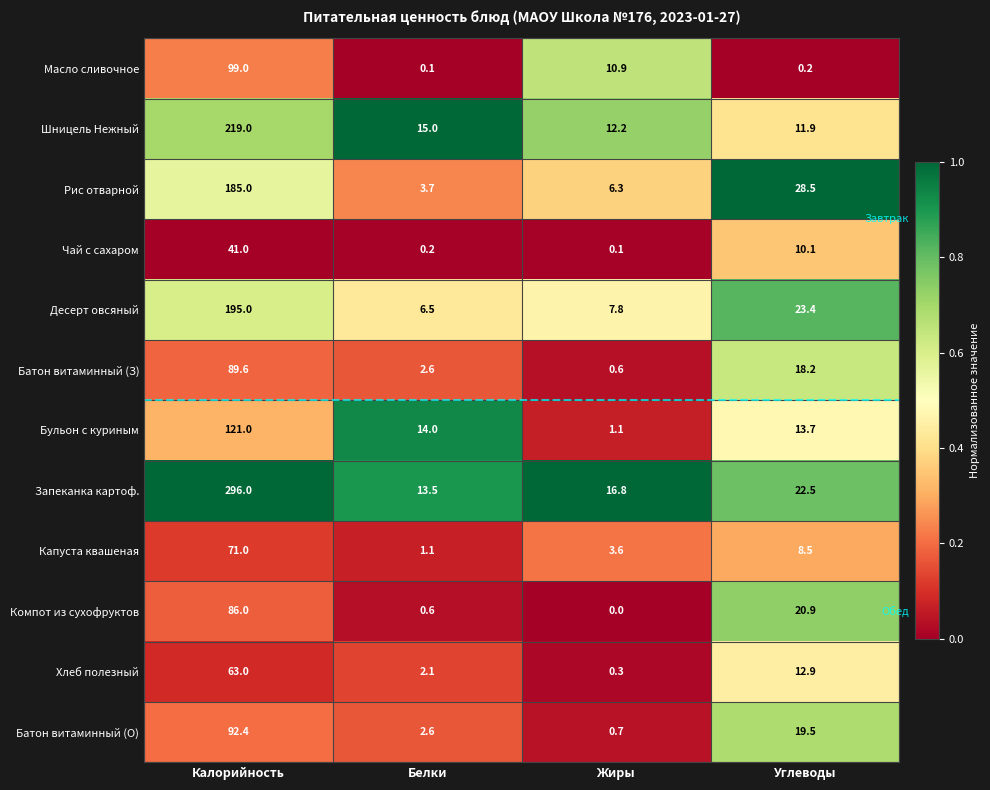

At Углеводы, list the series in order from smallest to largest.

Масло сливочное, Капуста квашеная, Чай с сахаром, Шницель Нежный, Хлеб полезный, Бульон с куриным, Батон витаминный (З), Батон витаминный (О), Компот из сухофруктов, Запеканка картоф., Десерт овсяный, Рис отварной